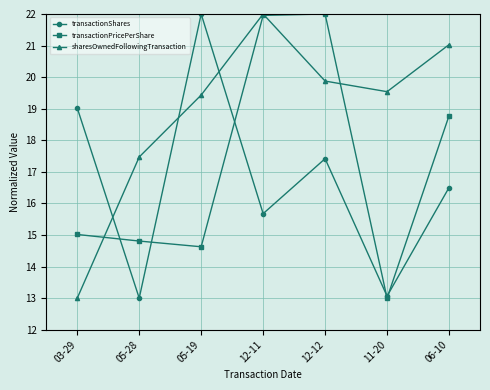

Rank the series at 12-12 from highest to lowest value.

transactionPricePerShare, sharesOwnedFollowingTransaction, transactionShares